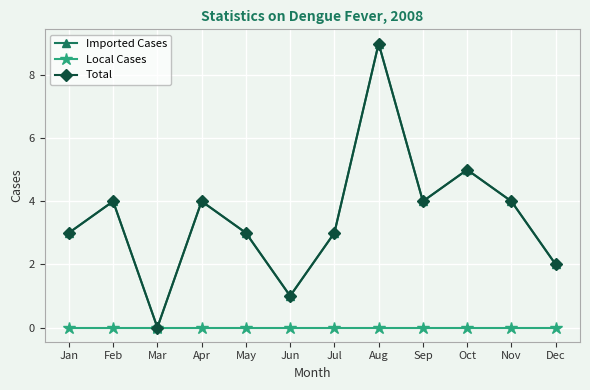

What is the value of the Imported Cases point at the 5th from the left?

3